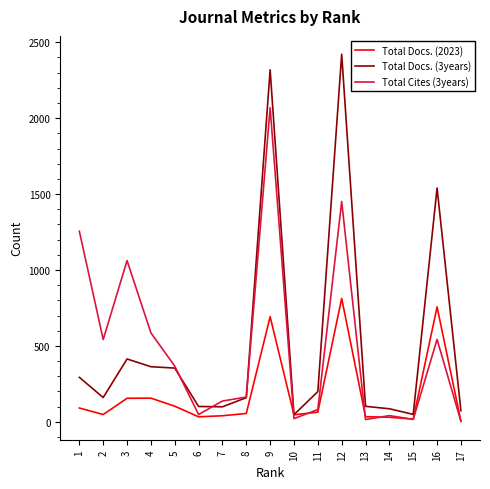

At which category is the sum across all series the highest?

9